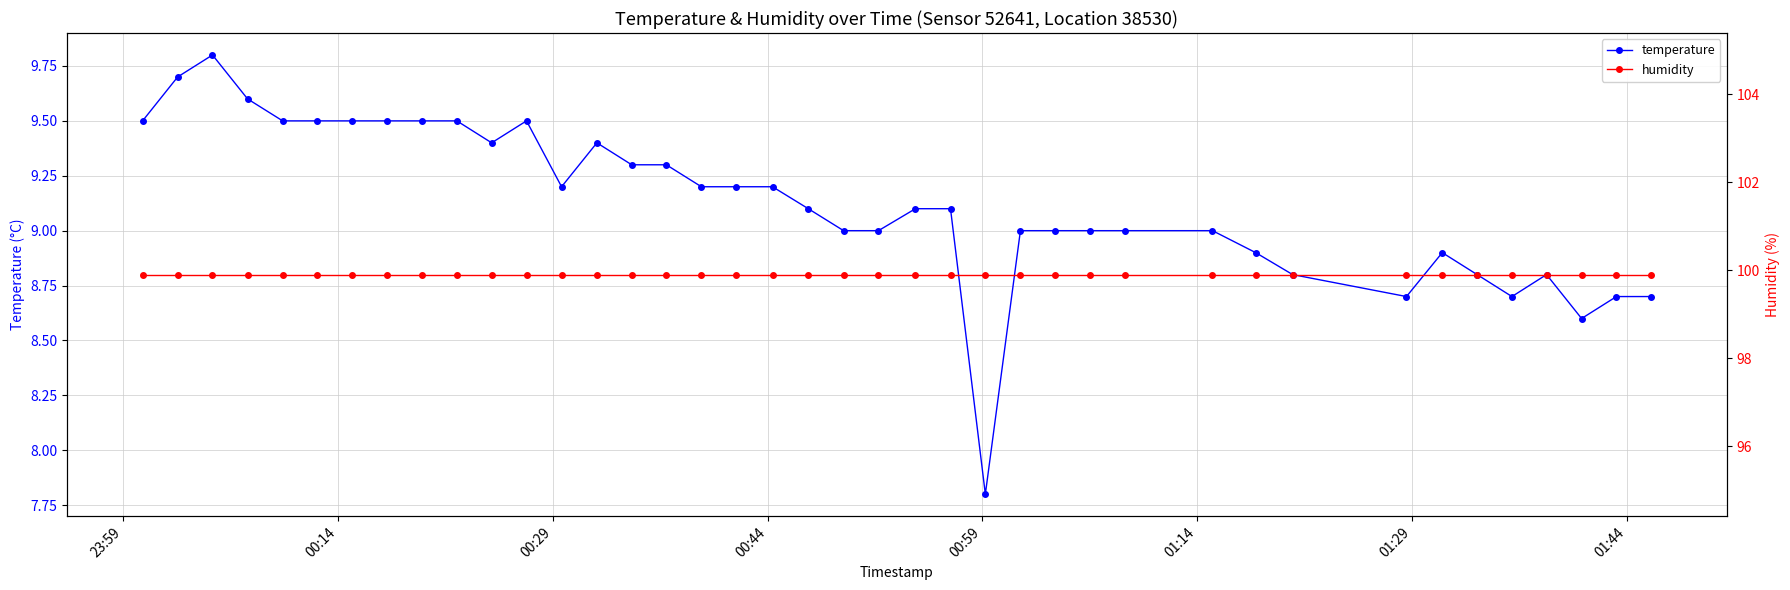

Reading left to right, transcribe all the data shown in this chart.

temperature: 9.5	9.7	9.8	9.6	9.5	9.5	9.5	9.5	9.5	9.5	9.4	9.5	9.2	9.4	9.3	9.3	9.2	9.2	9.2	9.1	9.0	9.0	9.1	9.1	7.8	9.0	9.0	9.0	9.0	9.0	8.9	8.8	8.7	8.9	8.8	8.7	8.8	8.6	8.7	8.7
humidity: 99.9	99.9	99.9	99.9	99.9	99.9	99.9	99.9	99.9	99.9	99.9	99.9	99.9	99.9	99.9	99.9	99.9	99.9	99.9	99.9	99.9	99.9	99.9	99.9	99.9	99.9	99.9	99.9	99.9	99.9	99.9	99.9	99.9	99.9	99.9	99.9	99.9	99.9	99.9	99.9